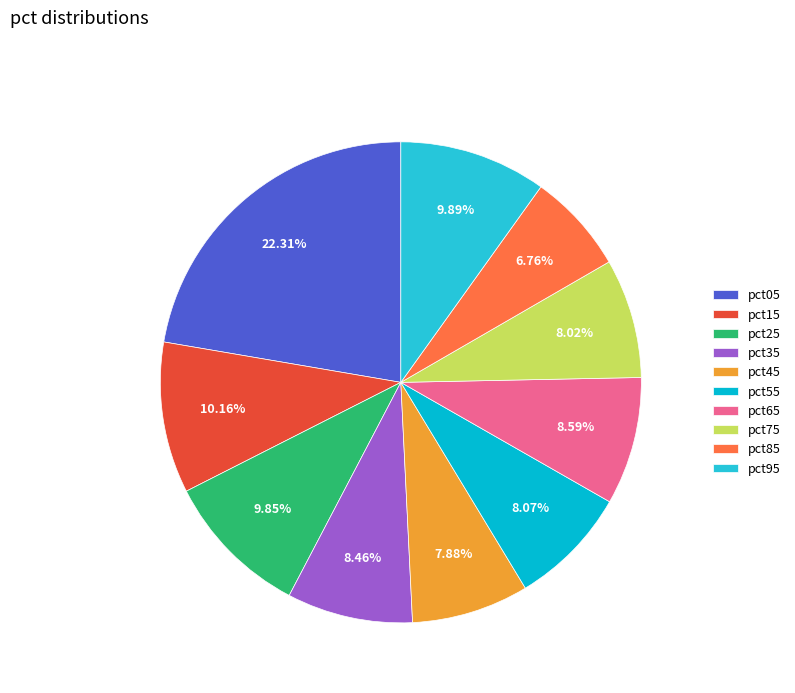

To the nearest percent, what is the difference between the largest and smallest slice percentages?

16%